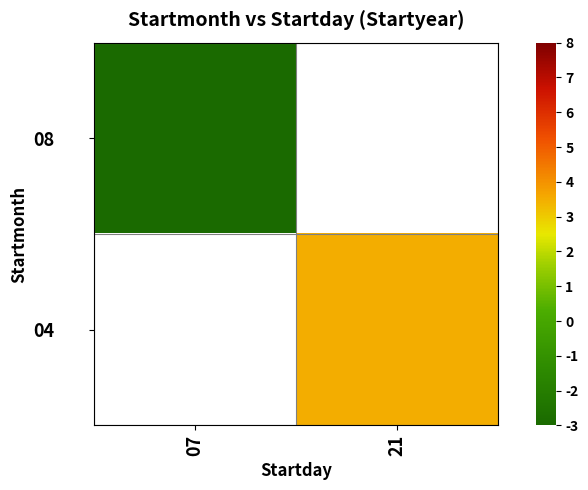

At how many categories does at least one series exceed 1?

1